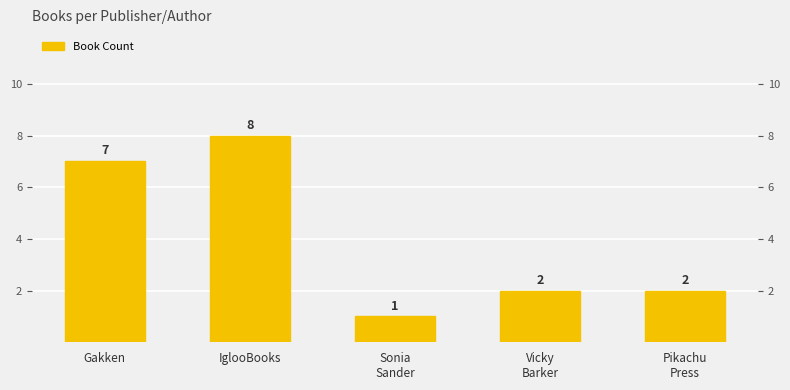

What value does the data have at Gakken?

7